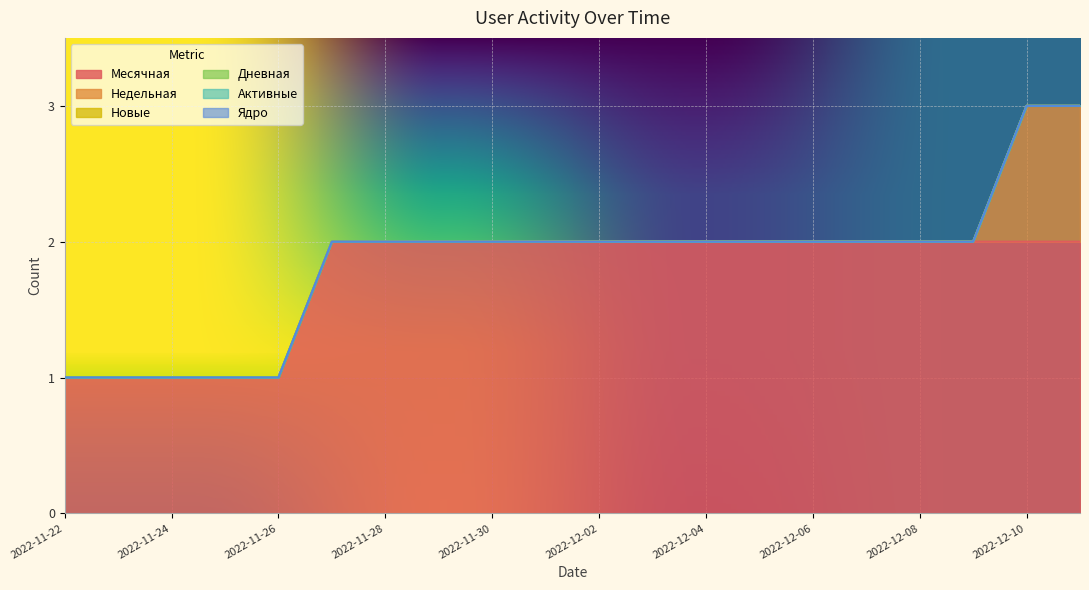

True or false: Активные and Дневная cross at least once.

False